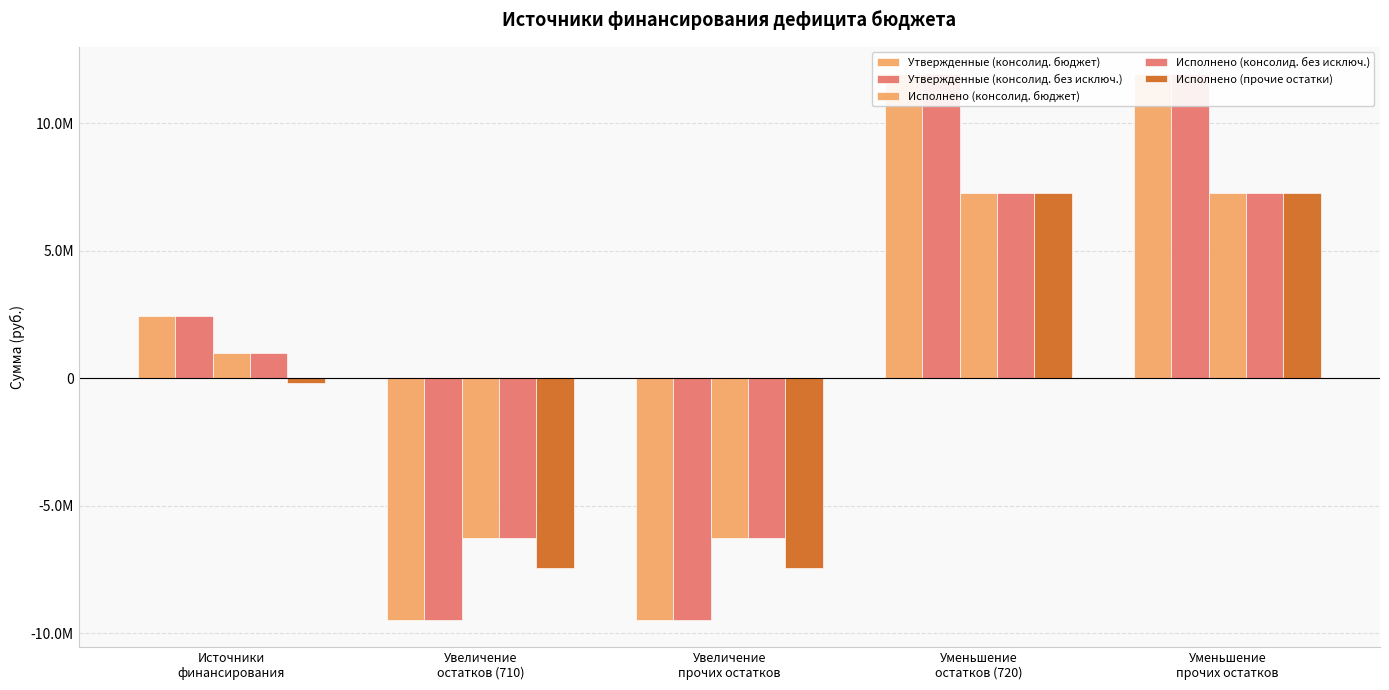

Which series has the widest spread of values?

Утвержденные (консолид. бюджет)